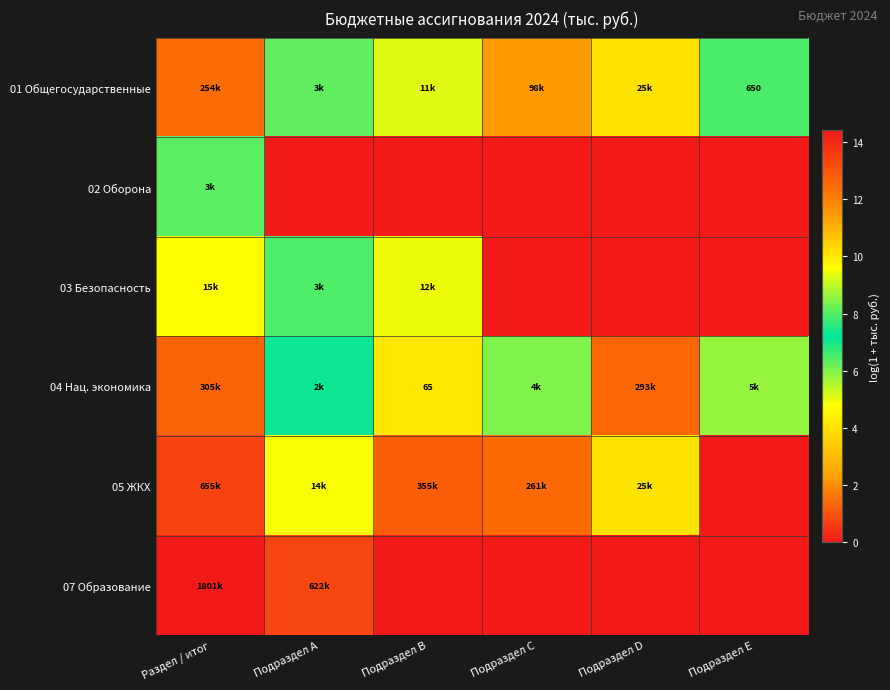

At which label is 07 Образование closest to 7?

Подраздел A